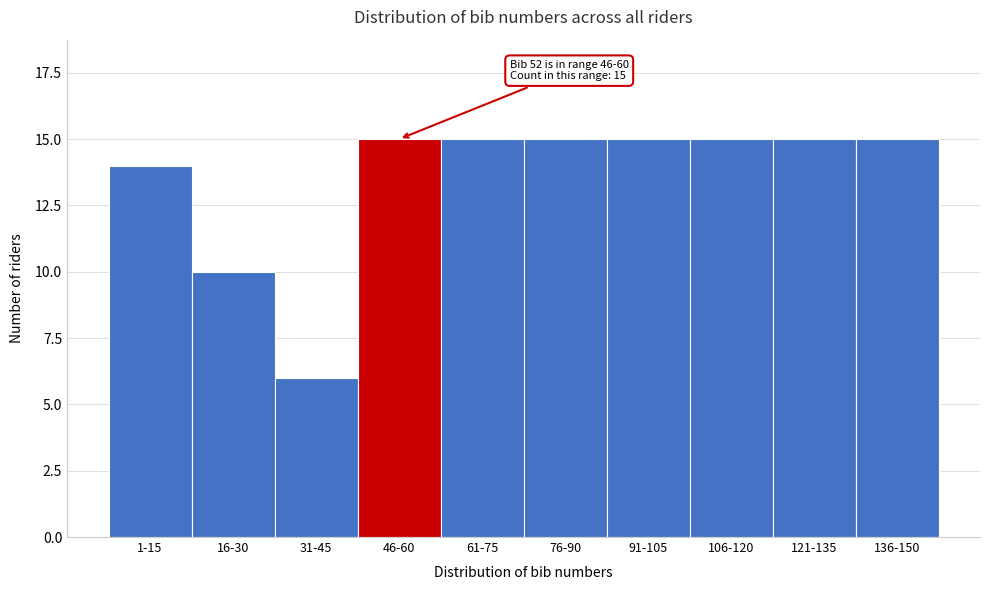

Reading left to right, extract all data points from this chart.

14	10	6	15	15	15	15	15	15	15